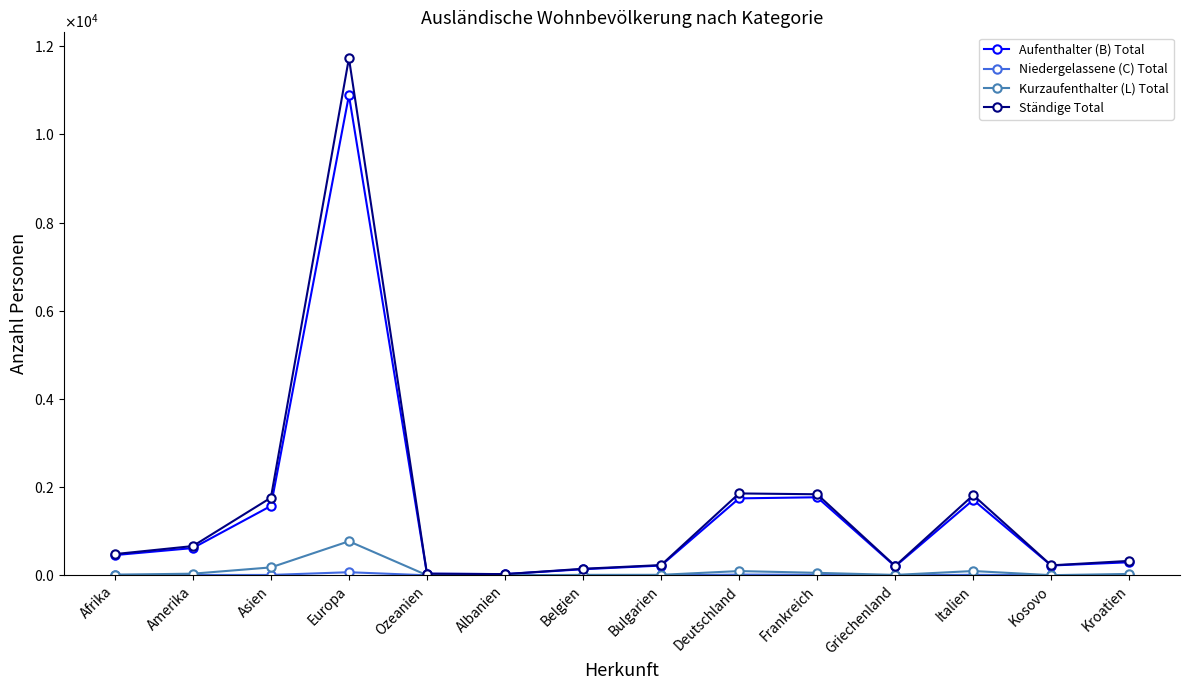

Does the chart have visible grid lines?

No